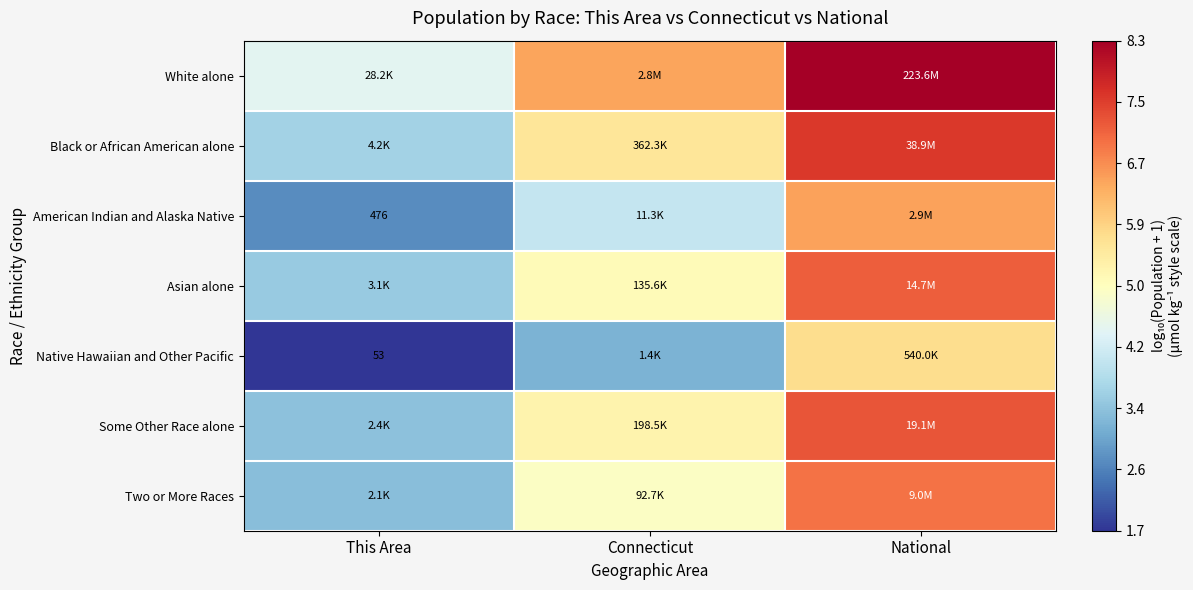

Rank the series at This Area from highest to lowest value.

White alone, Black or African American alone, Asian alone, Some Other Race alone, Two or More Races, American Indian and Alaska Native, Native Hawaiian and Other Pacific